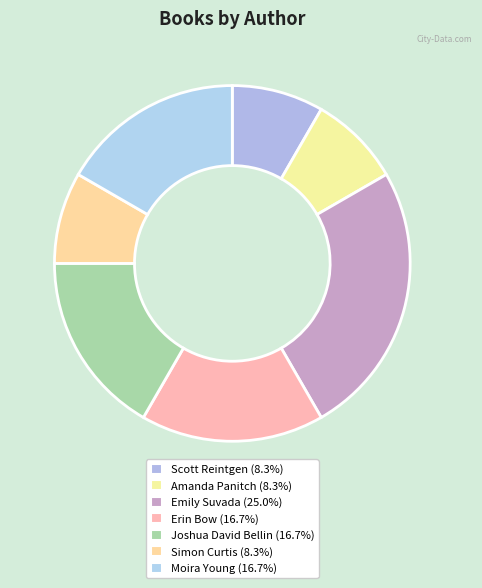

Is Amanda Panitch the majority of the pie?

No